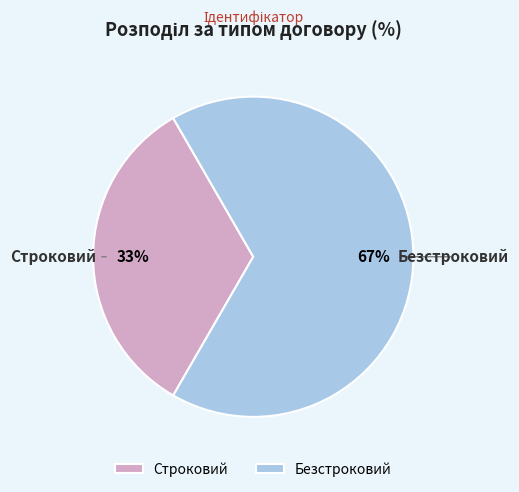

Which slice represents more than half of the pie?

Безстроковий